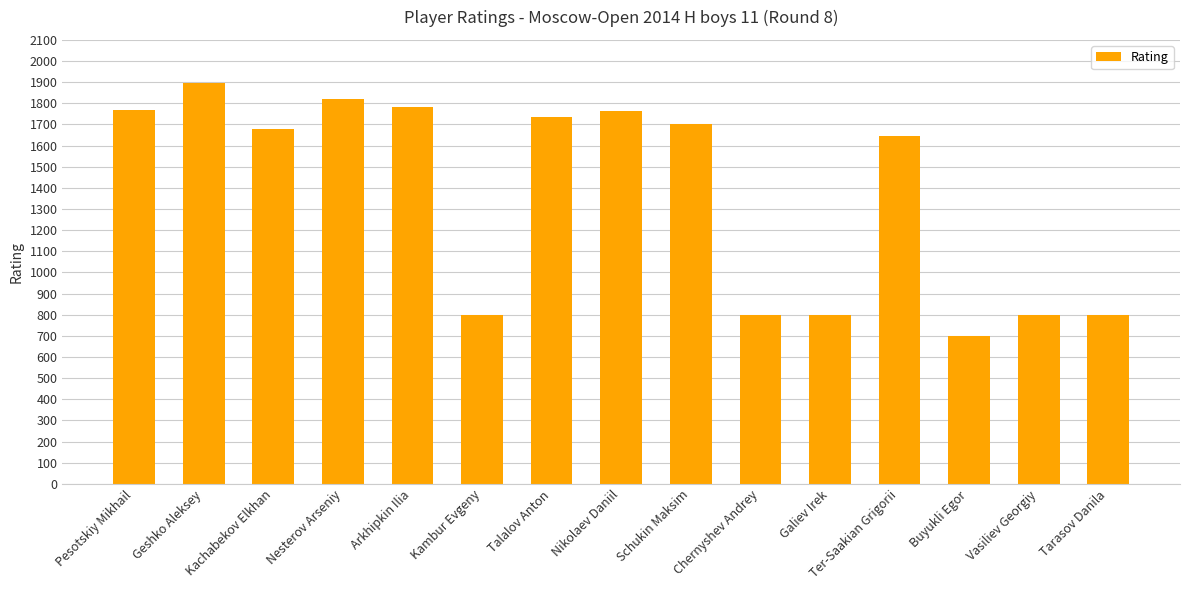

What is the ratio of the value at Nikolaev Daniil to the value at Kambur Evgeny?

2.2